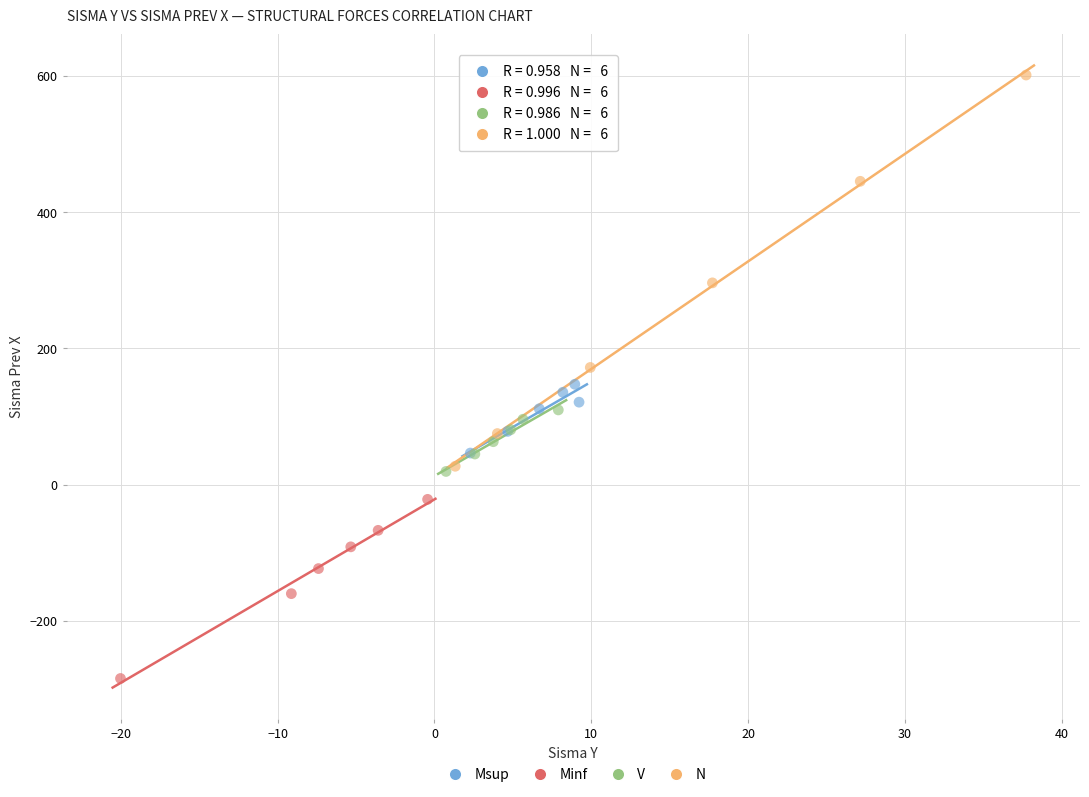

Which series reaches the maximum Y coordinate?

N